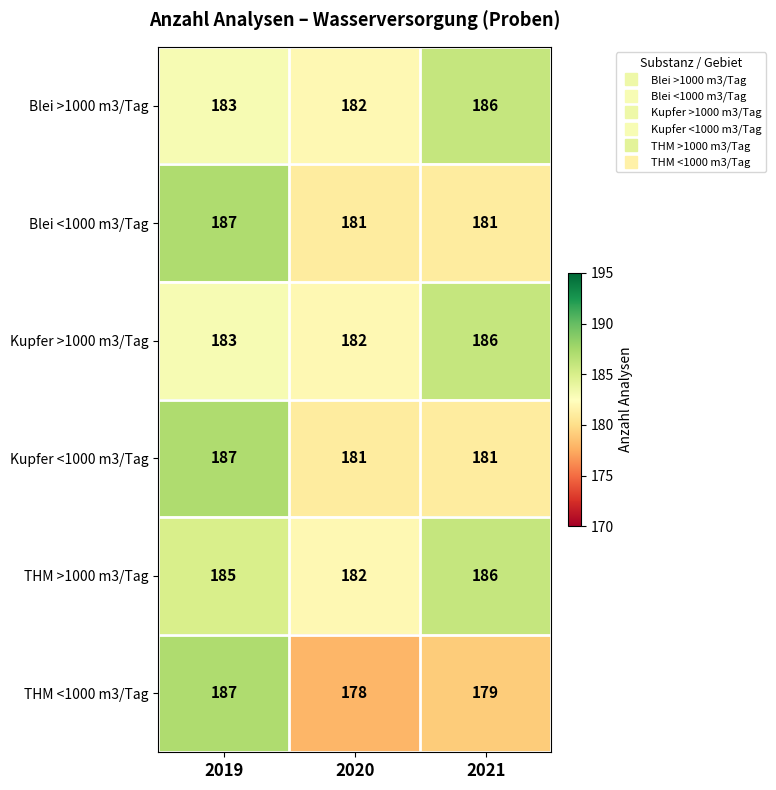

What is the spread (max minus min) of values at 2021?

7